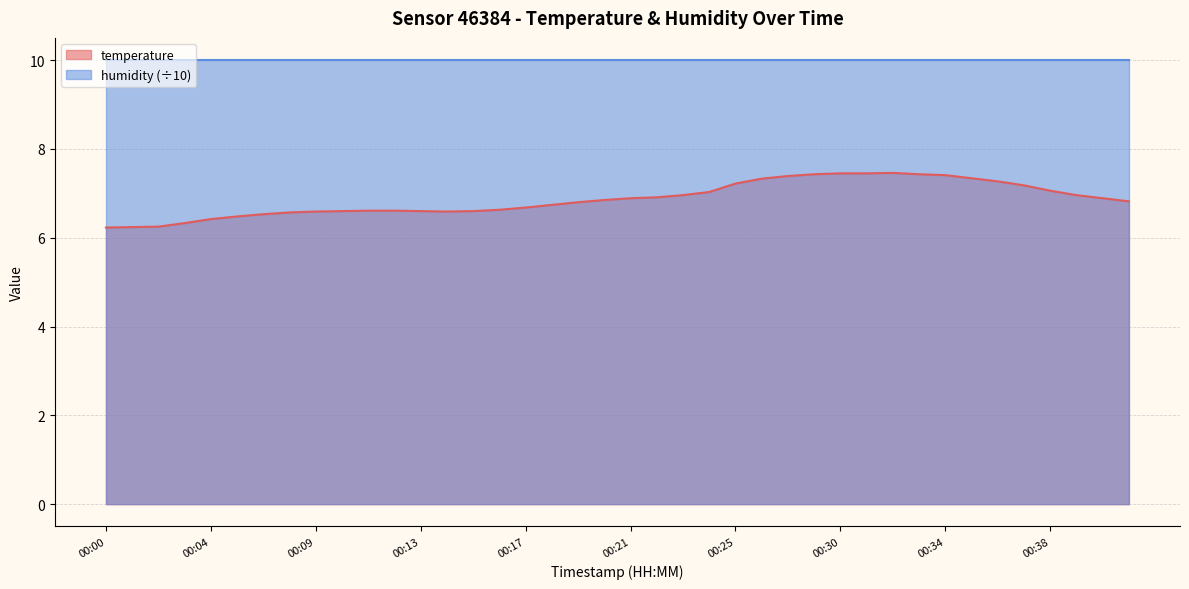

What is the average value?

6.9